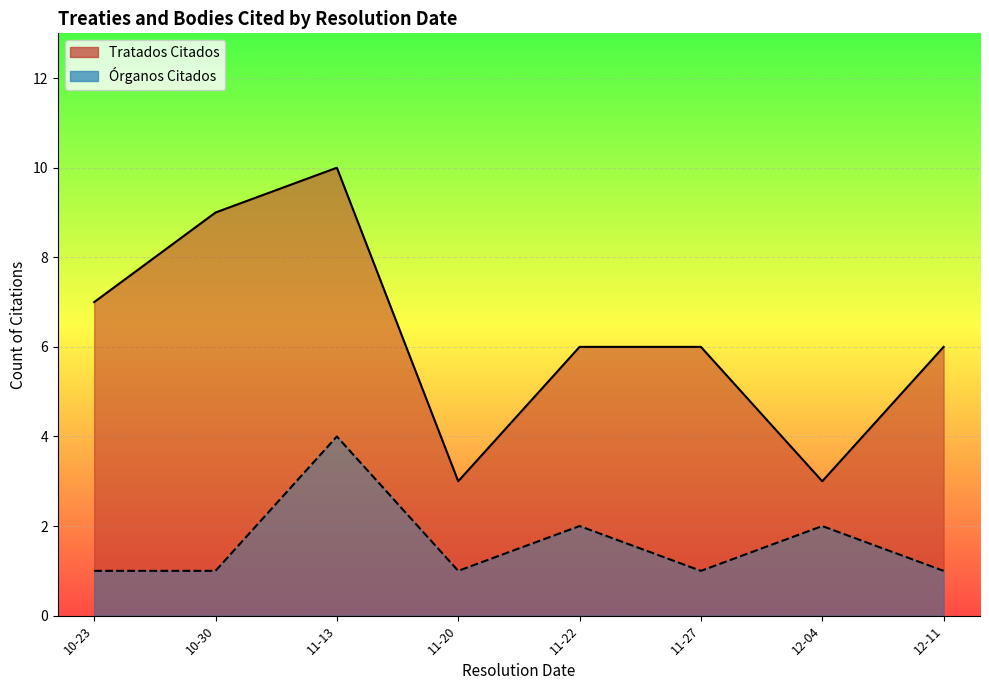

Which series has the largest total across all categories?

Tratados Citados